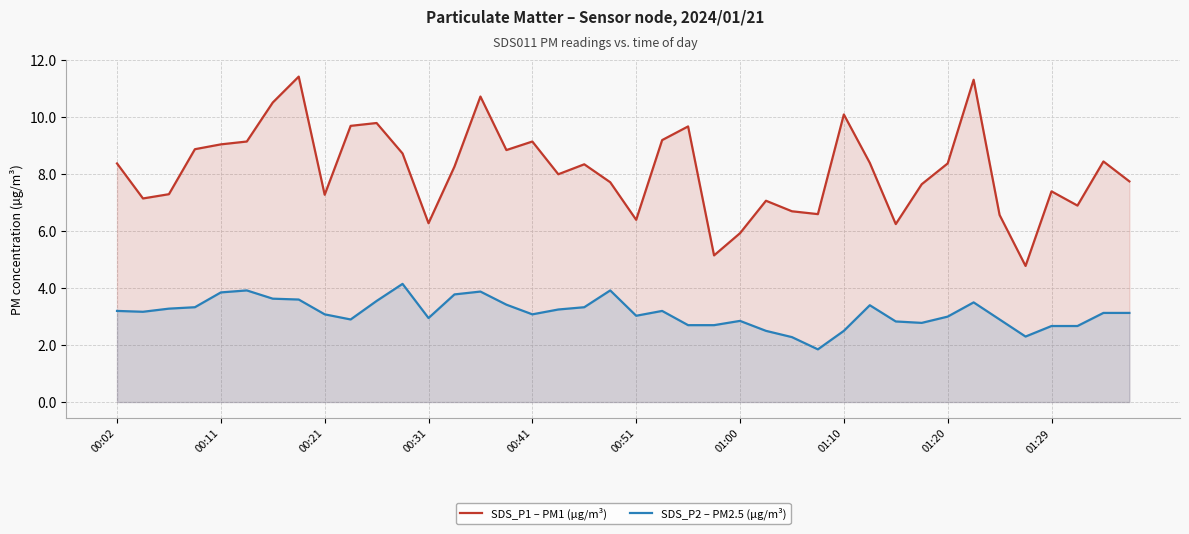

Which series has the largest total across all categories?

SDS_P1 – PM1 (µg/m³)